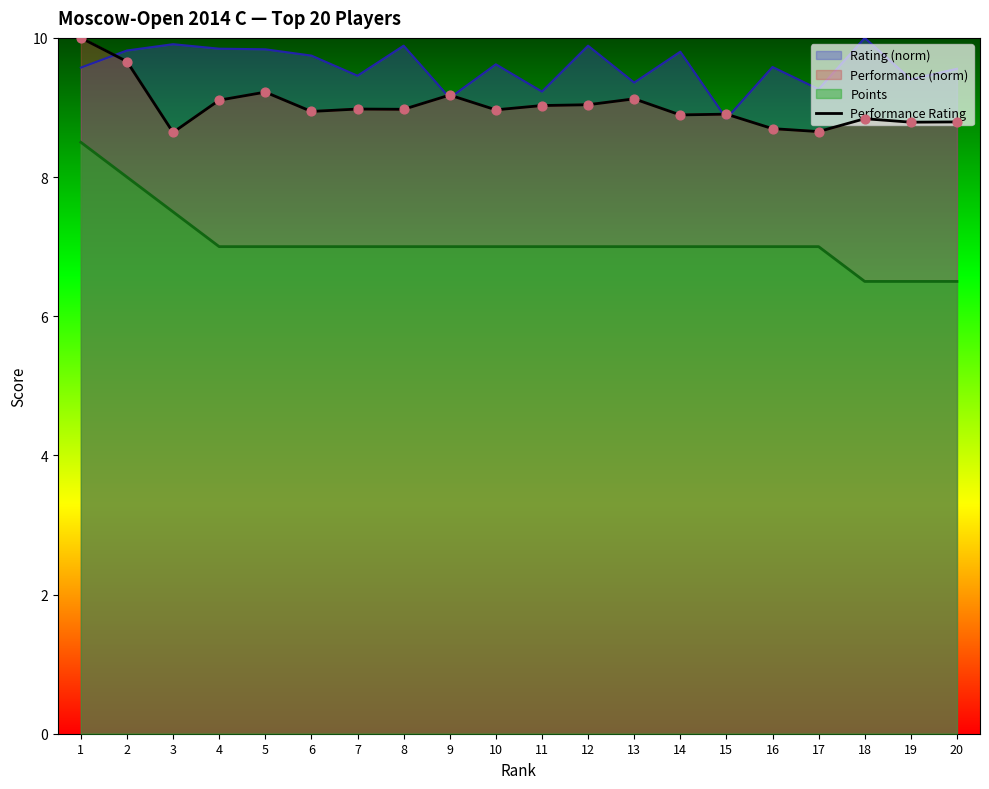

What is the change in value from 6 to 17?

-0.3